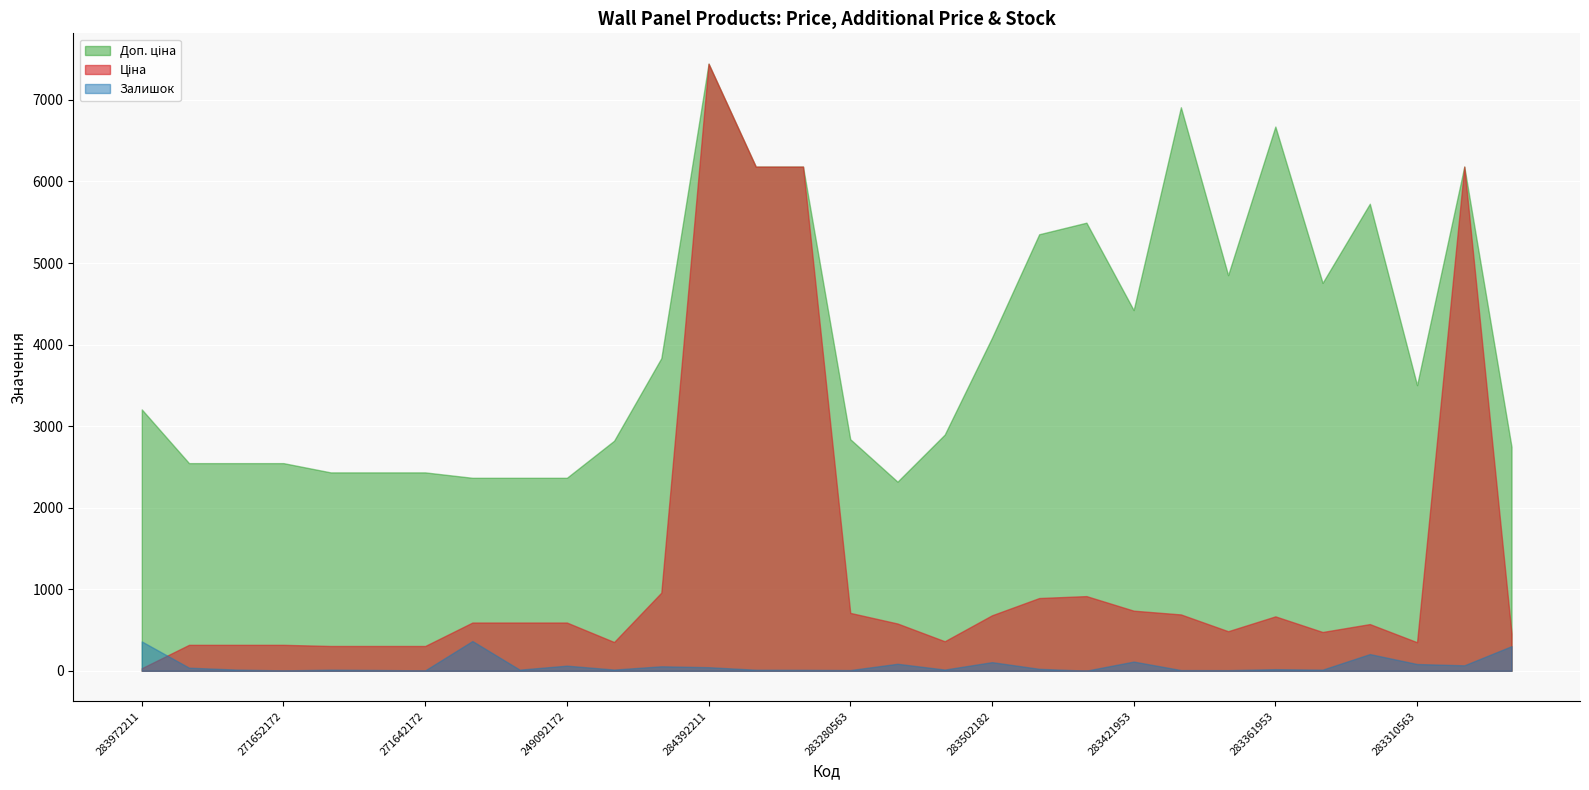

What is the label of the 7th point from the left?

271642172